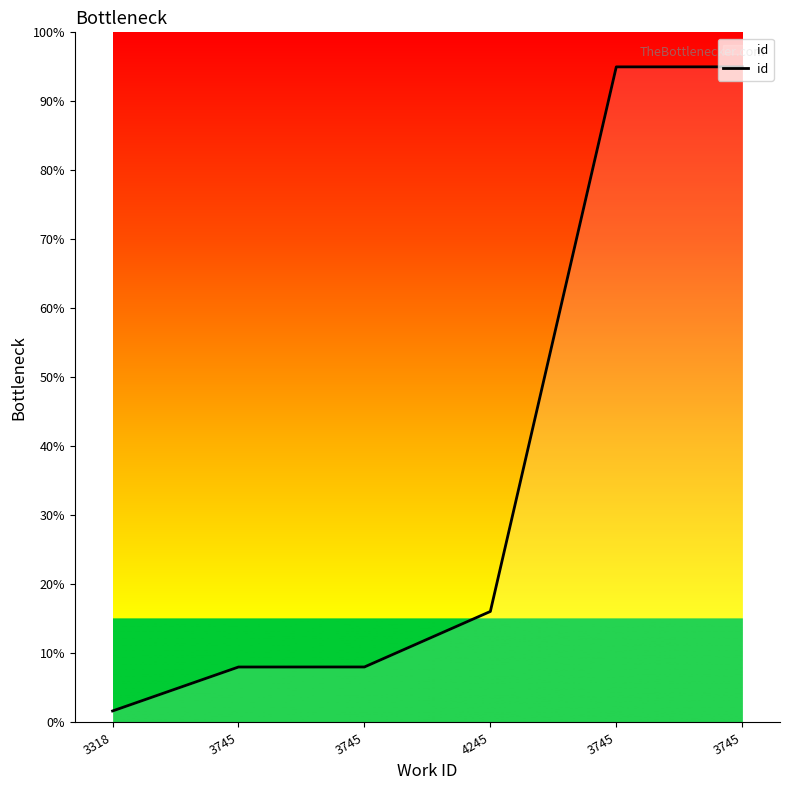

Does the chart have visible grid lines?

No